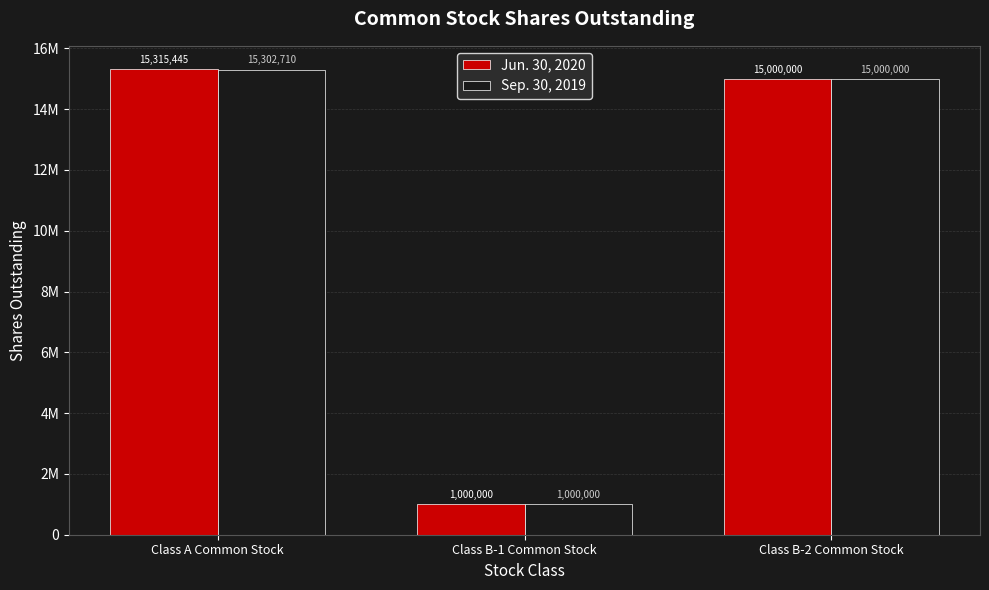

Is it true that Sep. 30, 2019 equals 15000000 at Class B-2 Common Stock?

True